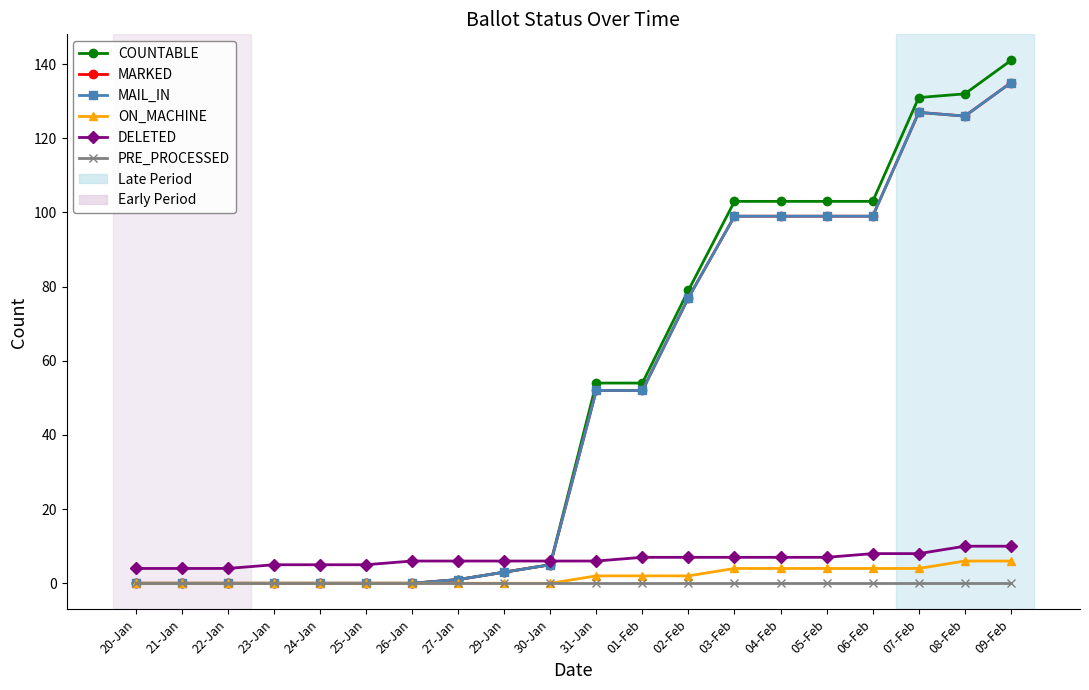

List the series in order of their peak value, lowest first.

PRE_PROCESSED, ON_MACHINE, DELETED, MARKED, MAIL_IN, COUNTABLE